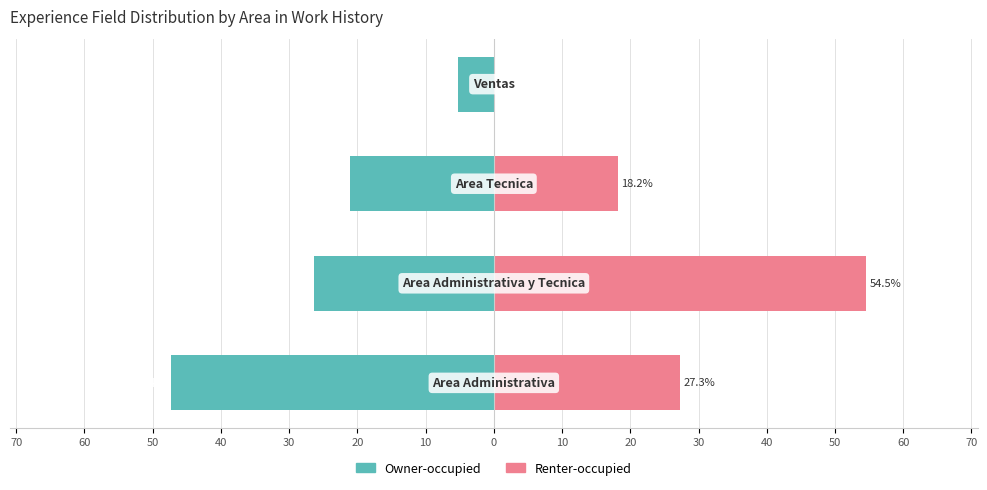

Does the chart contain any negative values?

Yes